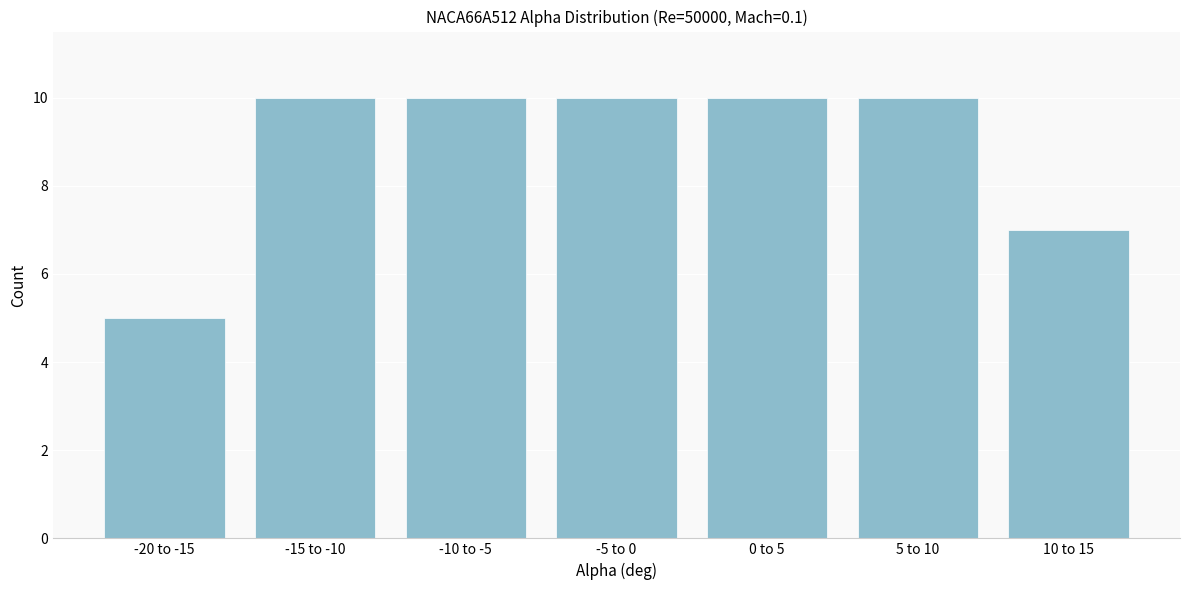

Reading left to right, what are all the values shown in this chart?

-20 to -15=5	-15 to -10=10	-10 to -5=10	-5 to 0=10	0 to 5=10	5 to 10=10	10 to 15=7